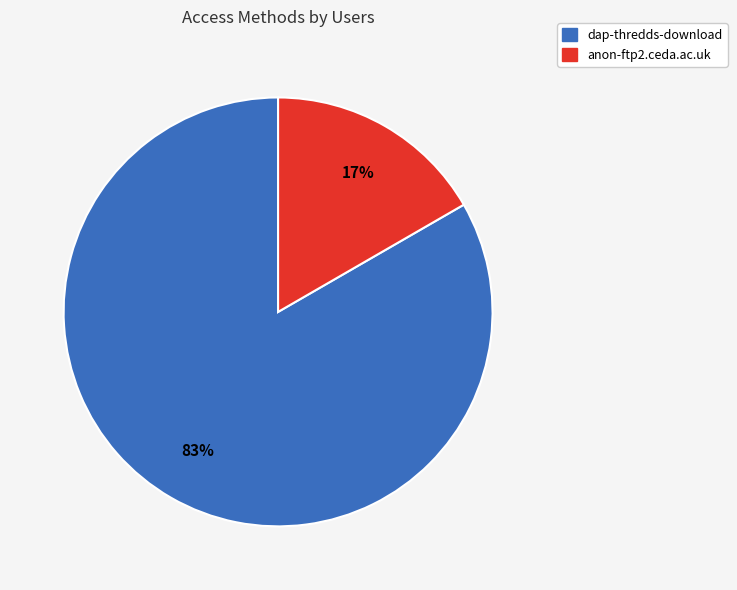

Does any single category account for the majority?

Yes